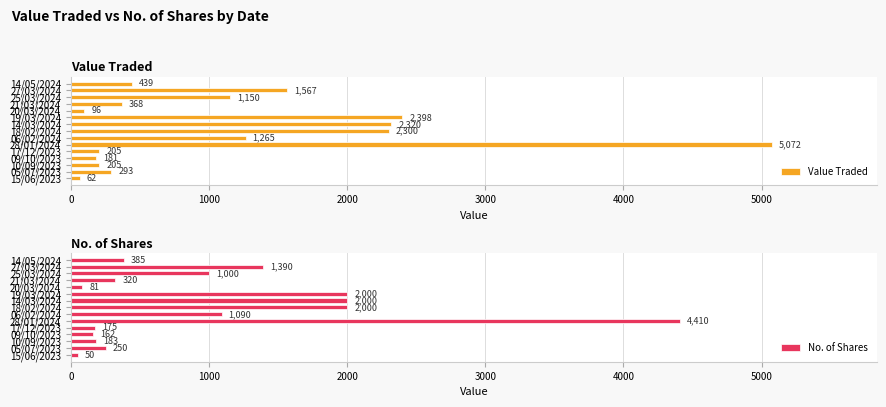

Which series has the largest total across all categories?

Value Traded